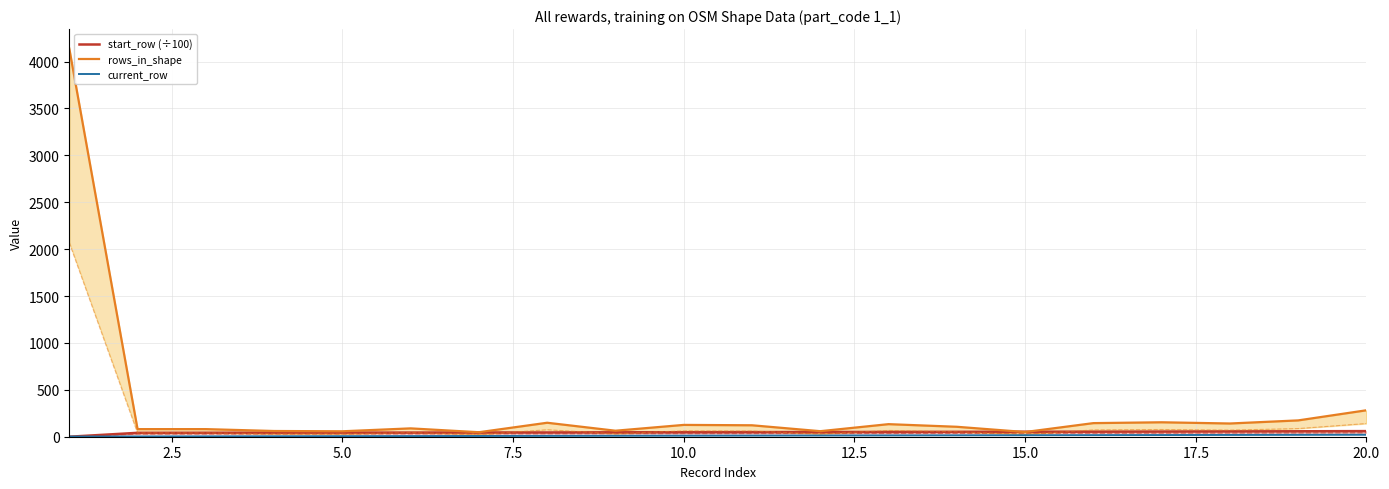

What is the maximum value shown in the chart?

4139.0